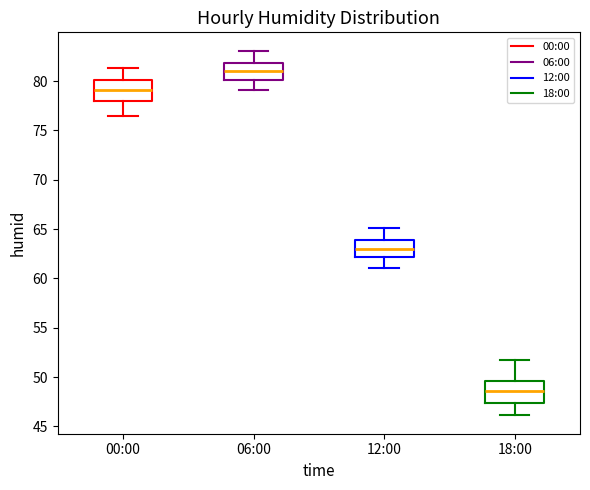

Reading left to right, read every box against the y-axis: the position of its median line, the range the box covers, and the ends of its whiskers. The values are not printed on the chart, so give them approximately, as read against the axis.

00:00: median 79.0, box 78.0 to 80.0, whiskers 76.5 to 81.5
06:00: median 81.0, box 80.0 to 82.0, whiskers 79.0 to 83.0
12:00: median 63.0, box 62.0 to 64.0, whiskers 61.0 to 65.0
18:00: median 48.5, box 47.5 to 49.5, whiskers 46.0 to 51.5